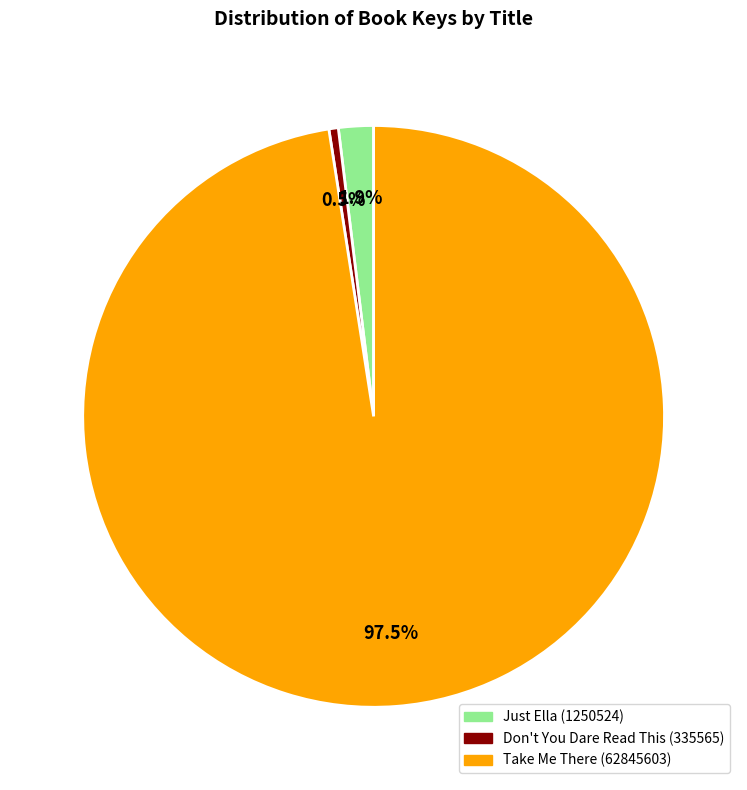

Between Just Ella (1250524) and Don't You Dare Read This (335565), which is larger?

Just Ella (1250524)